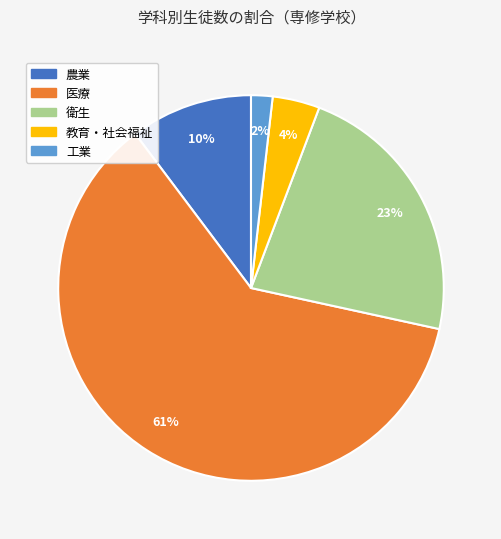

How many segments does this pie chart have?

5